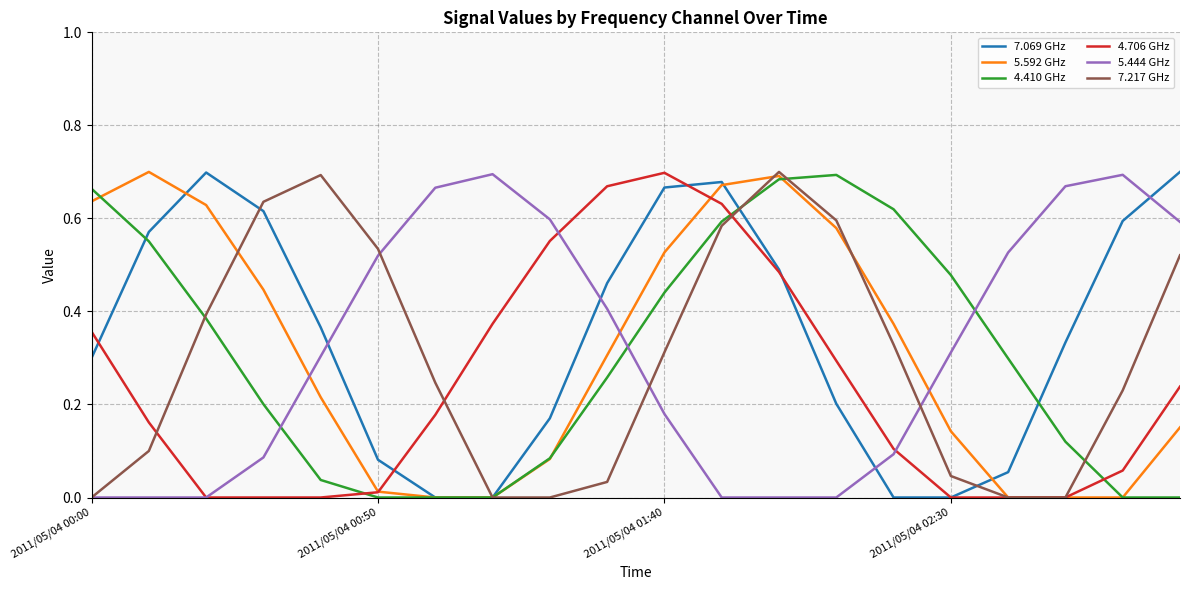

At how many categories does at least one series exceed 0?

20